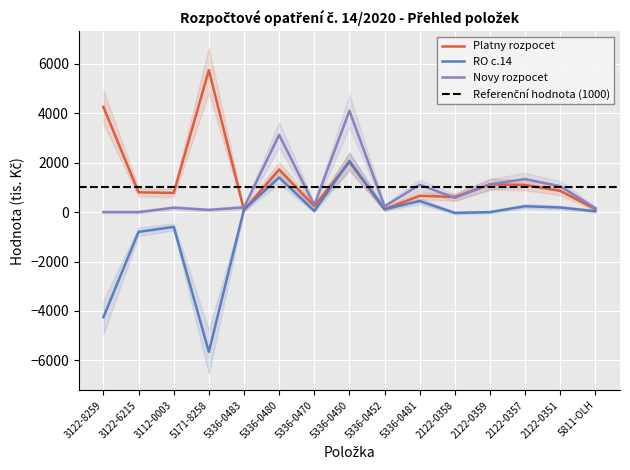

How many lines are shown in the chart?

3